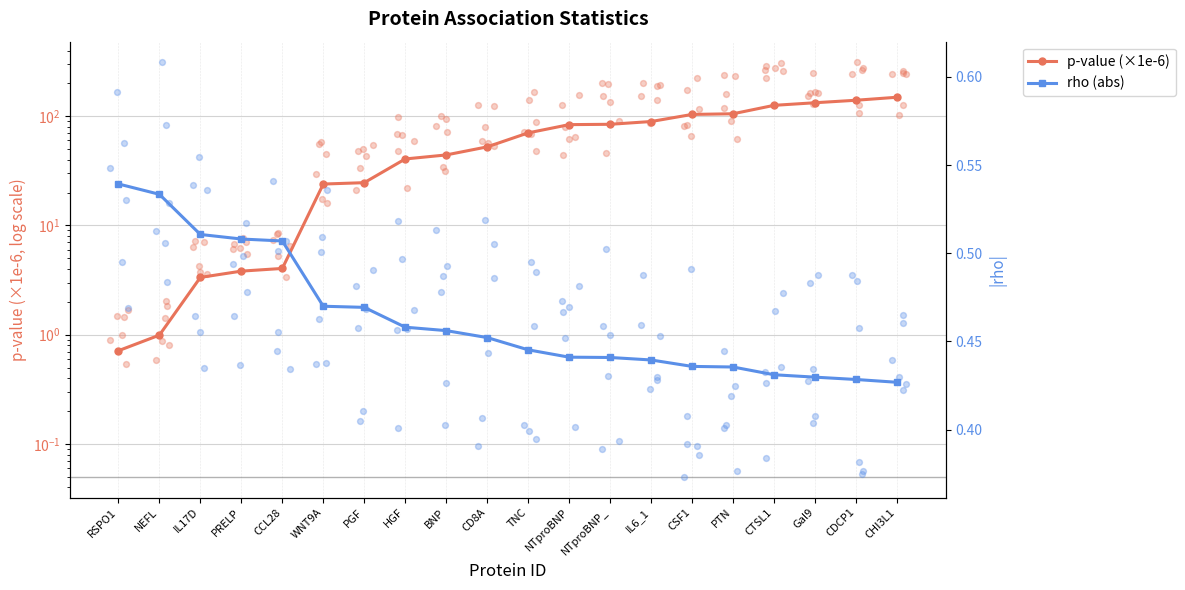

Is the value of rho (abs) at PGF greater than the value of p-value (×1e-6) at WNT9A?

No